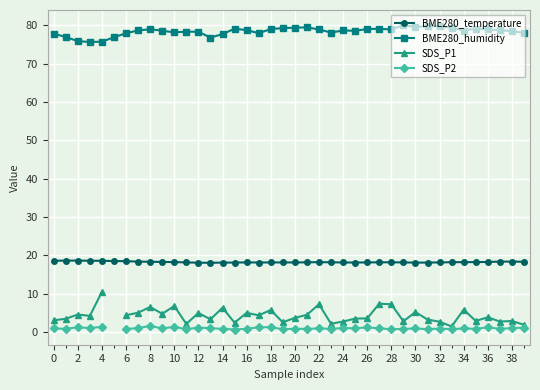

Which series has the largest range (max minus min)?

SDS_P1